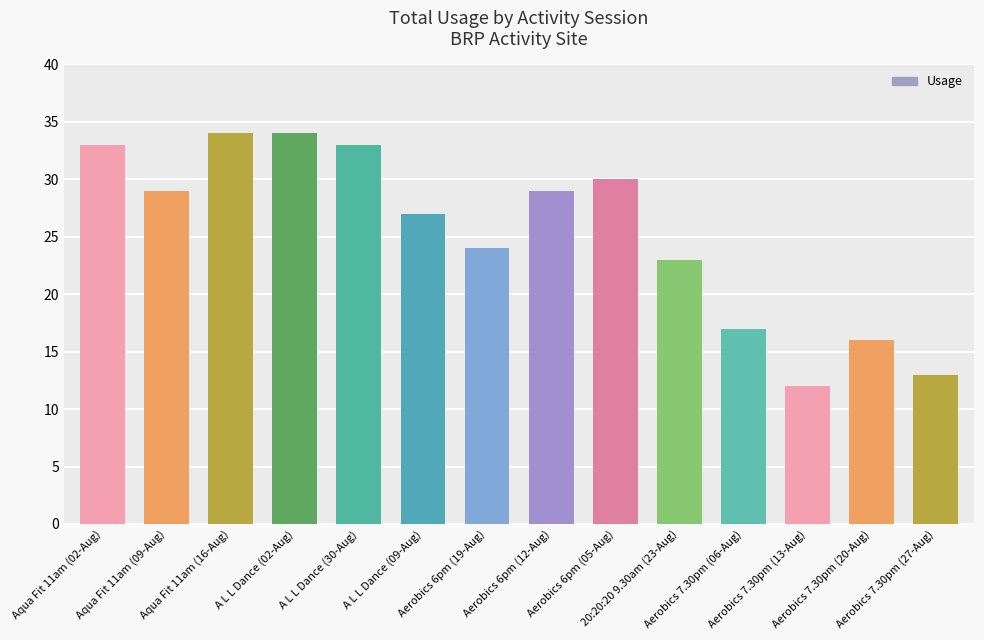

Where does the data first go above 29?

Aqua Fit 11am (02-Aug)